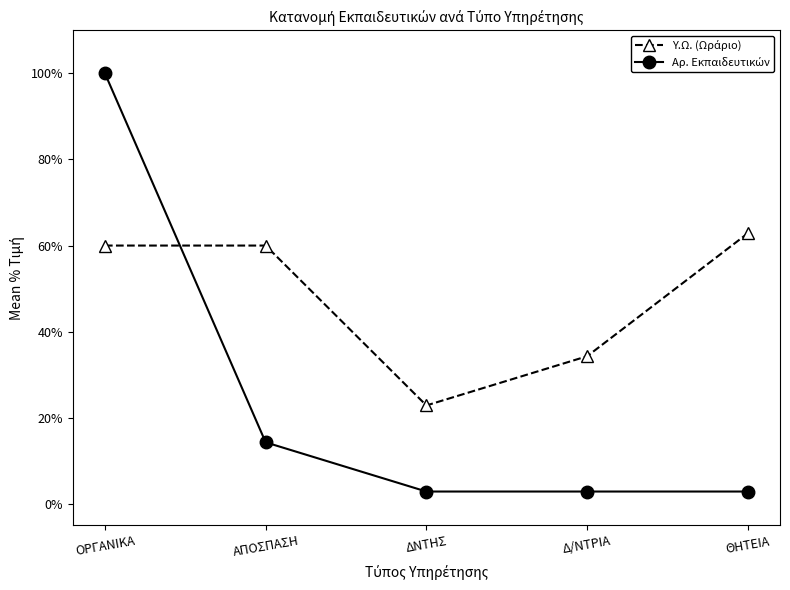

How many lines are shown in the chart?

2